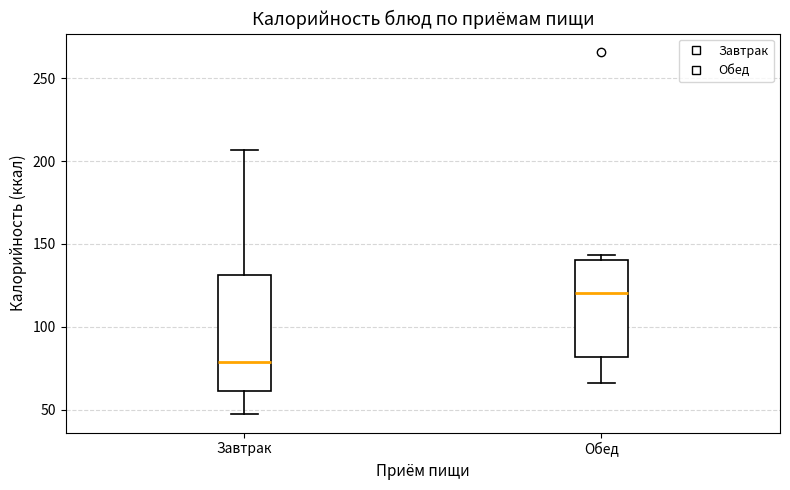

Which box has the lowest median line?

Завтрак